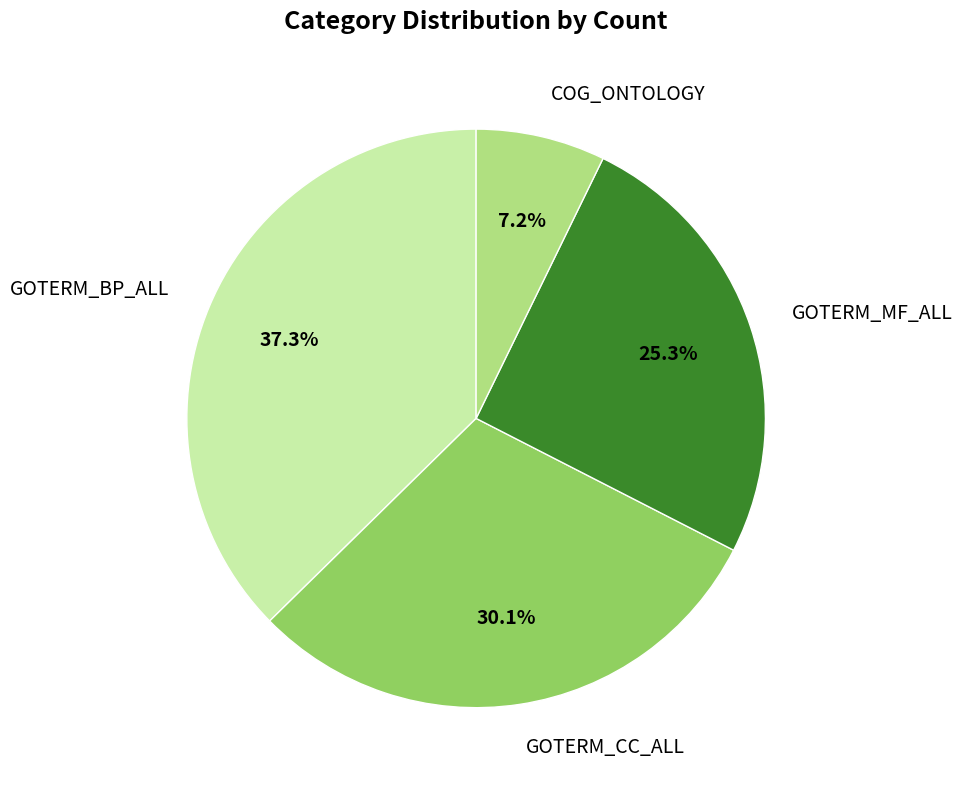

Count the number of slices in the pie.

4